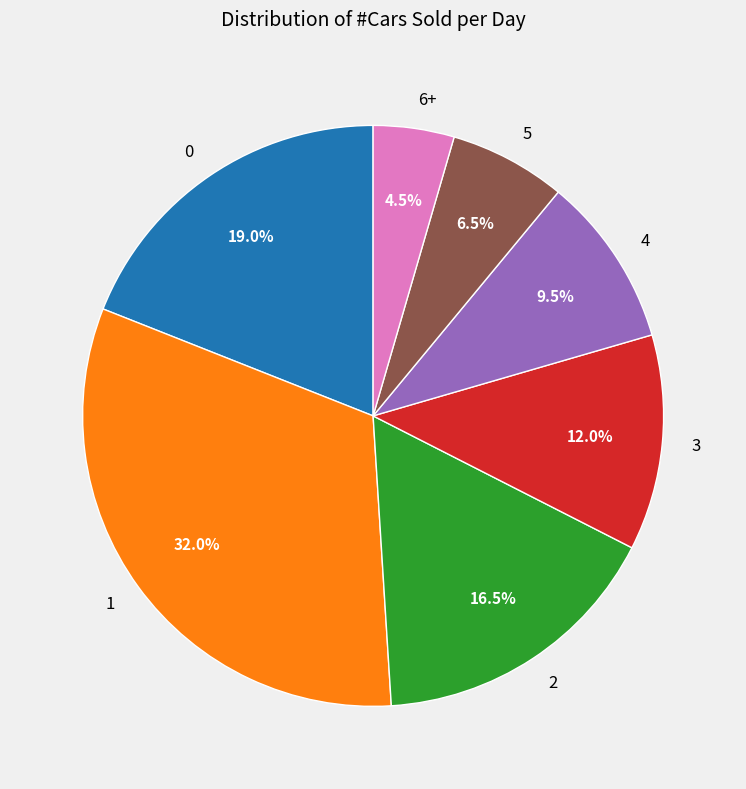

The 5 slice represents 19% of the pie. True or false?

False